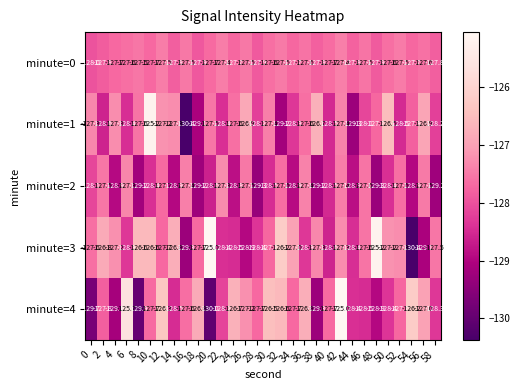

What is the spread (max minus min) of values at 2?

1.8